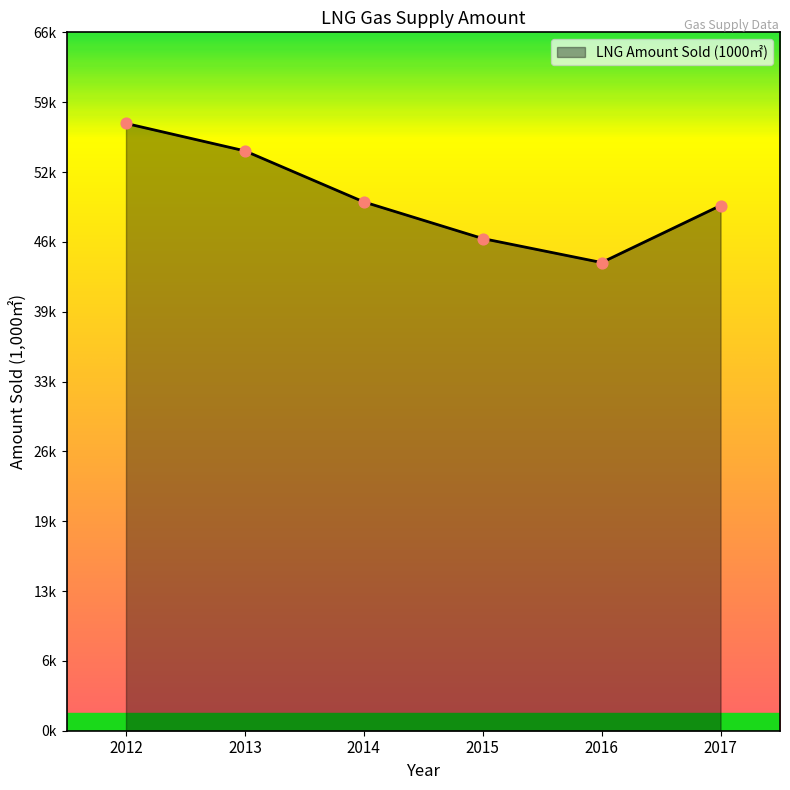

Is this an area chart (filled region under the line)?

Yes